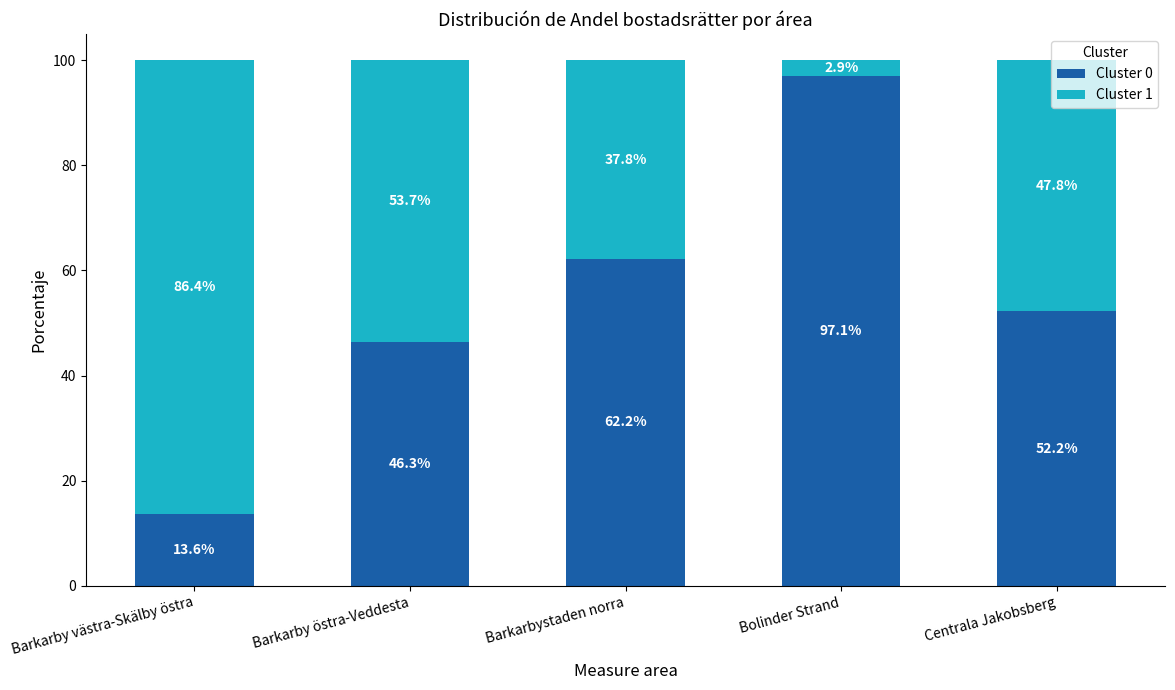

At which label does Cluster 0 reach its minimum?

Barkarby västra-Skälby östra